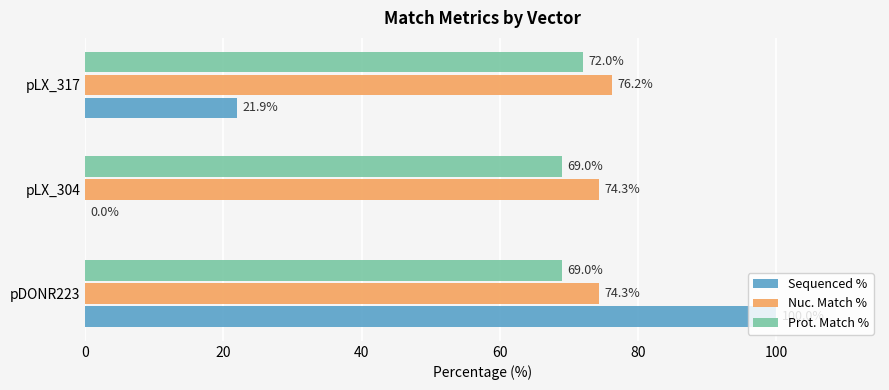

Count the number of categories in the chart.

3